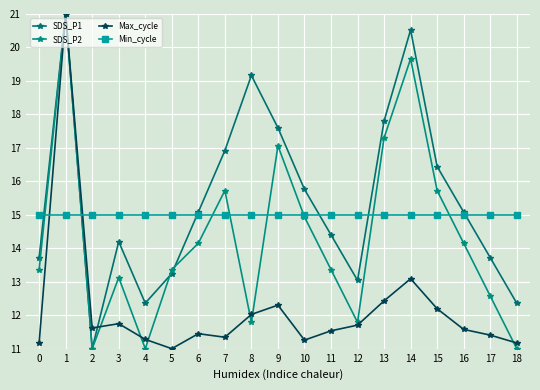

Reading left to right, extract all data points from this chart.

SDS_P1: 0=13.7	1=21.0	2=11.0	3=14.2	4=12.4	5=13.2	6=15.1	7=16.9	8=19.2	9=17.6	10=15.8	11=14.4	12=13.0	13=17.8	14=20.5	15=16.4	16=15.1	17=13.7	18=12.4
SDS_P2: 0=13.4	1=21.0	2=11.0	3=13.1	4=11.0	5=13.4	6=14.1	7=15.7	8=11.8	9=17.1	10=14.9	11=13.4	12=11.8	13=17.3	14=19.7	15=15.7	16=14.1	17=12.6	18=11.0
Max_cycle: 0=11.2	1=21.0	2=11.6	3=11.7	4=11.3	5=11.0	6=11.4	7=11.3	8=12.0	9=12.3	10=11.3	11=11.5	12=11.7	13=12.4	14=13.1	15=12.2	16=11.6	17=11.4	18=11.2
Min_cycle: 0=15.0	1=15.0	2=15.0	3=15.0	4=15.0	5=15.0	6=15.0	7=15.0	8=15.0	9=15.0	10=15.0	11=15.0	12=15.0	13=15.0	14=15.0	15=15.0	16=15.0	17=15.0	18=15.0